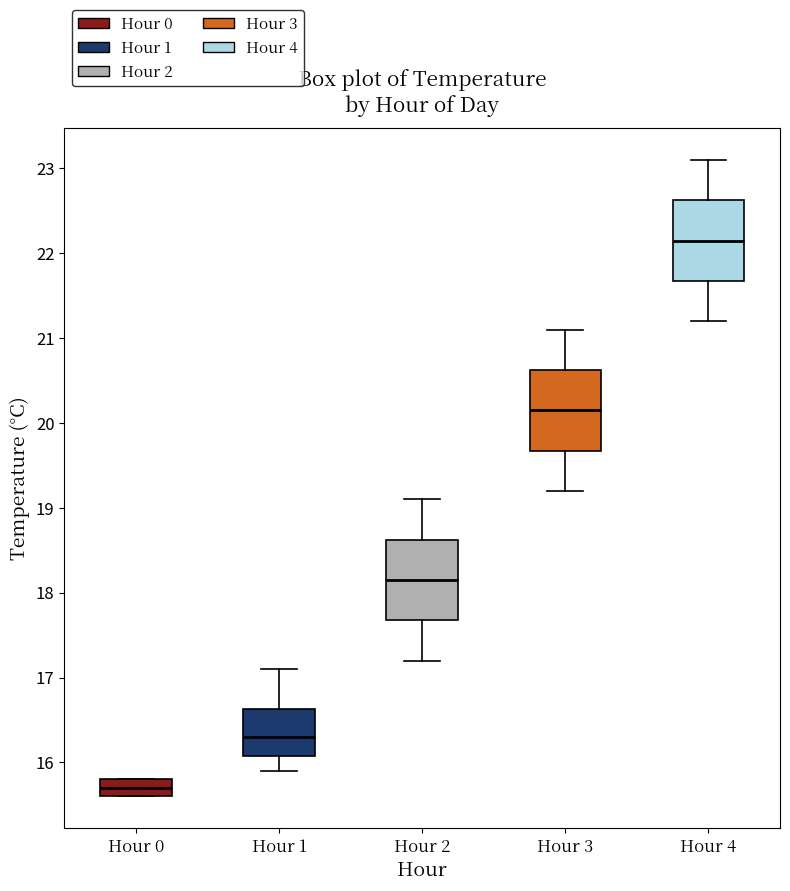

Reading left to right, read every box against the y-axis: the position of its median line, the range the box covers, and the ends of its whiskers. The values are not printed on the chart, so give them approximately, as read against the axis.

Hour 0: median 15.7, box 15.6 to 15.8, whiskers 15.6 to 15.8
Hour 1: median 16.3, box 16.1 to 16.6, whiskers 15.9 to 17.1
Hour 2: median 18.2, box 17.7 to 18.6, whiskers 17.2 to 19.1
Hour 3: median 20.2, box 19.7 to 20.6, whiskers 19.2 to 21.1
Hour 4: median 22.2, box 21.7 to 22.6, whiskers 21.2 to 23.1